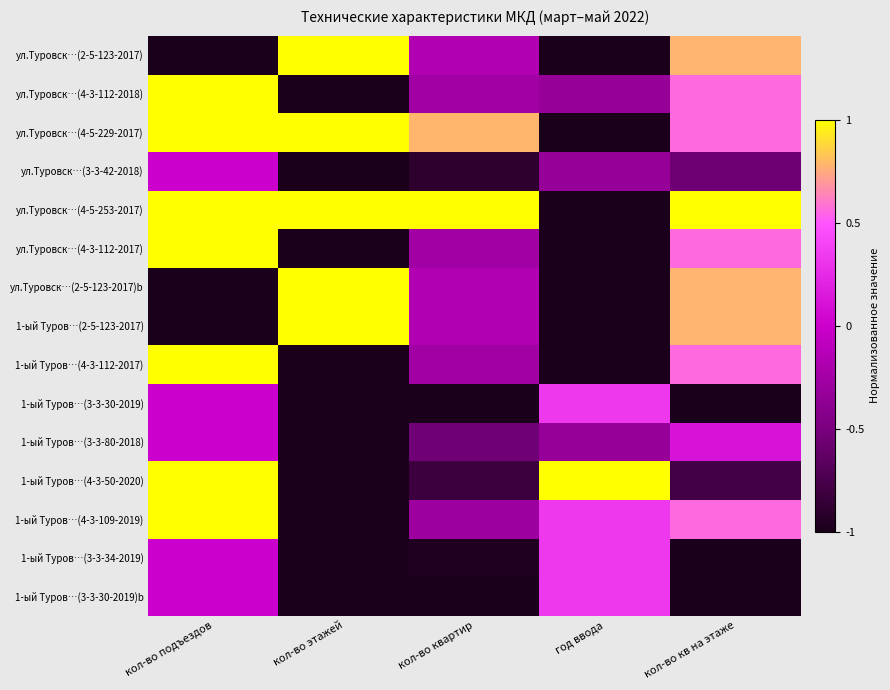

How many data points does each series have?

5